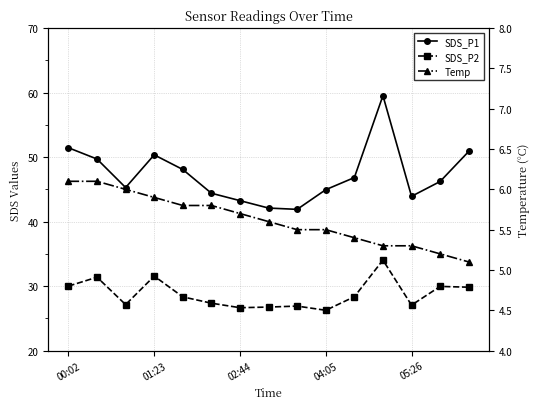

How many values in the SDS_P1 series are below 46?

7